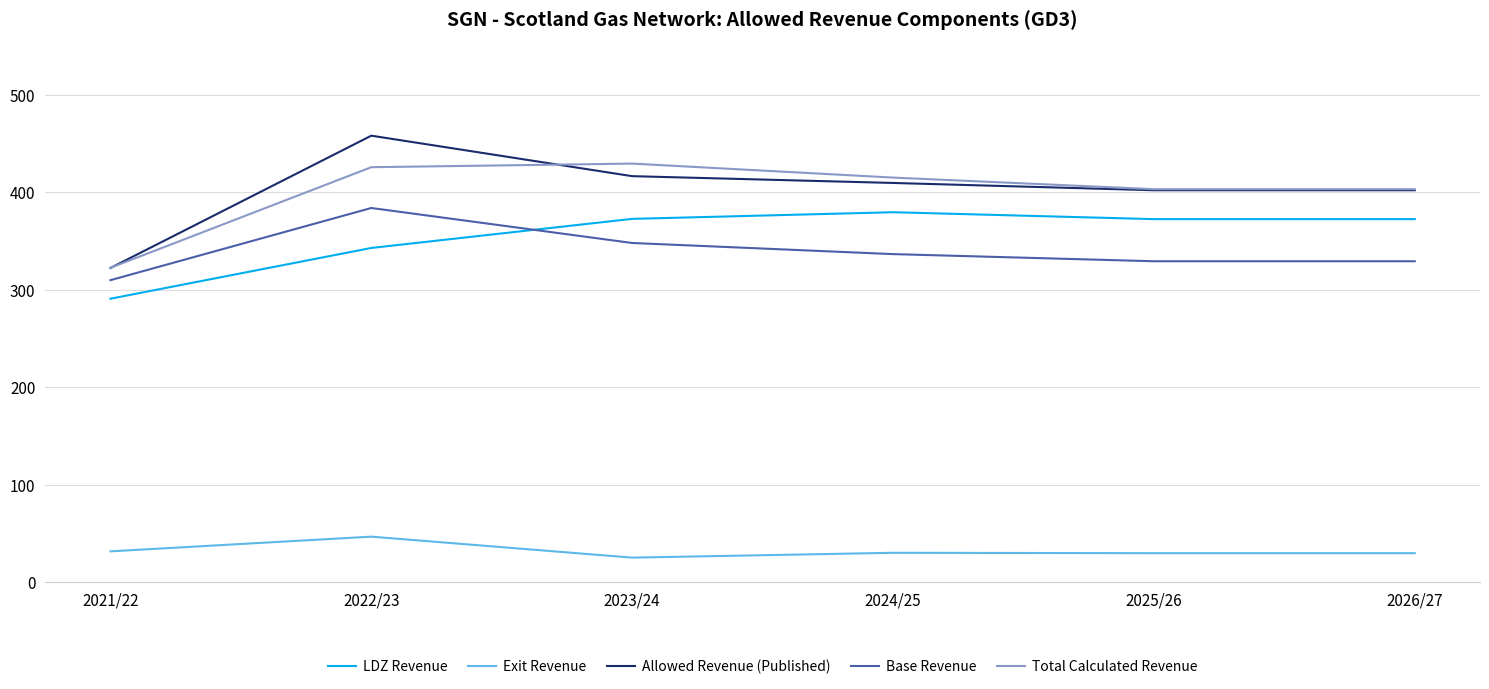

What is the sum of all Base Revenue values?

2036.9